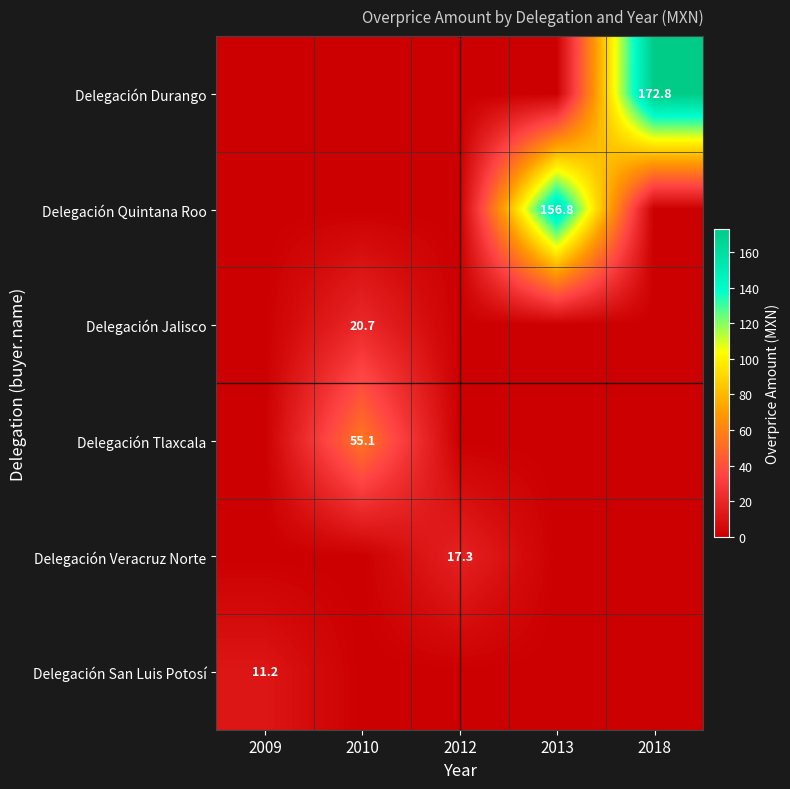

At how many categories does at least one series exceed 84?

2